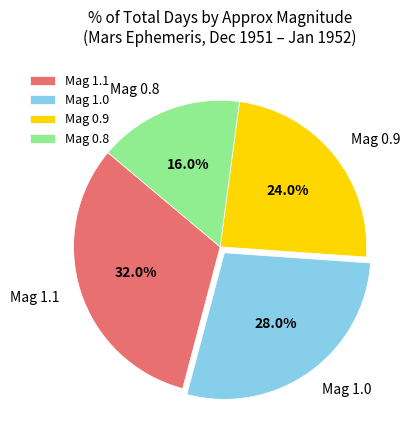

Count the number of slices in the pie.

4